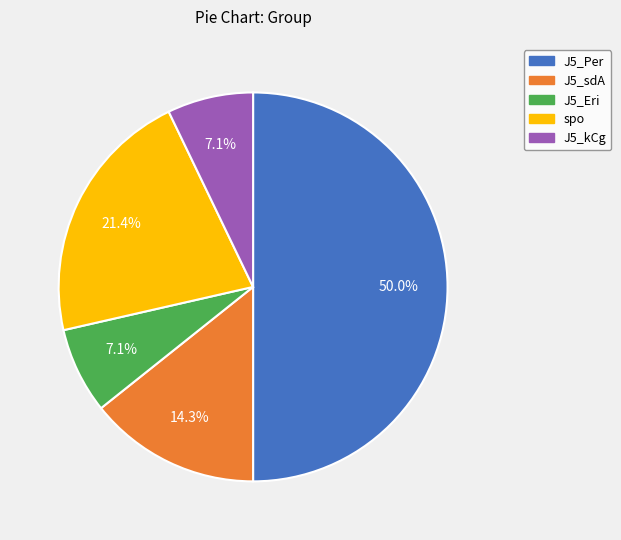

Does J5_kCg represent more than half of the total?

No